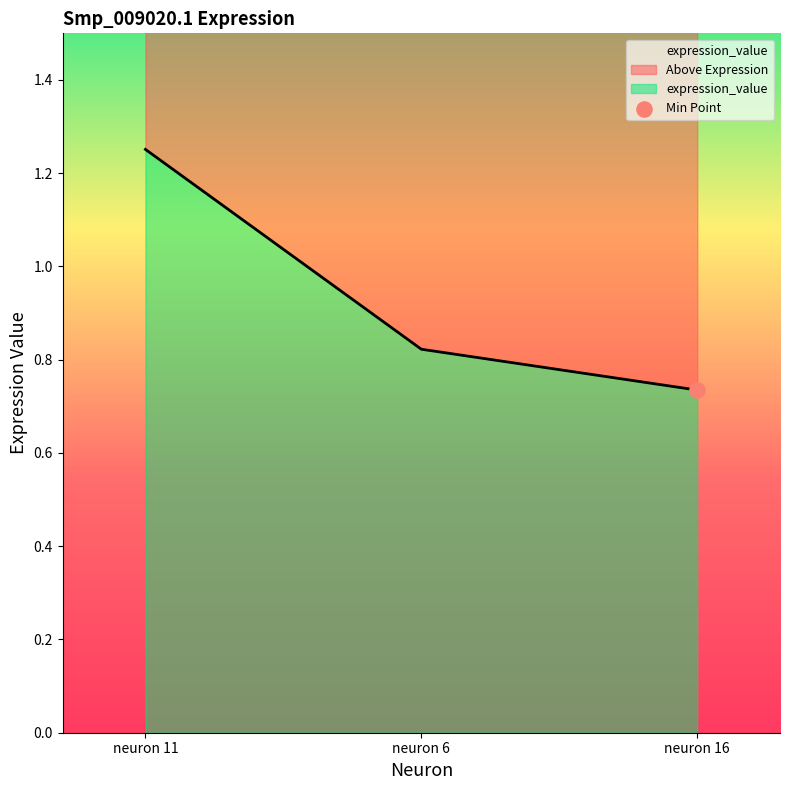

Which has a higher value, neuron 16 or neuron 6?

neuron 6